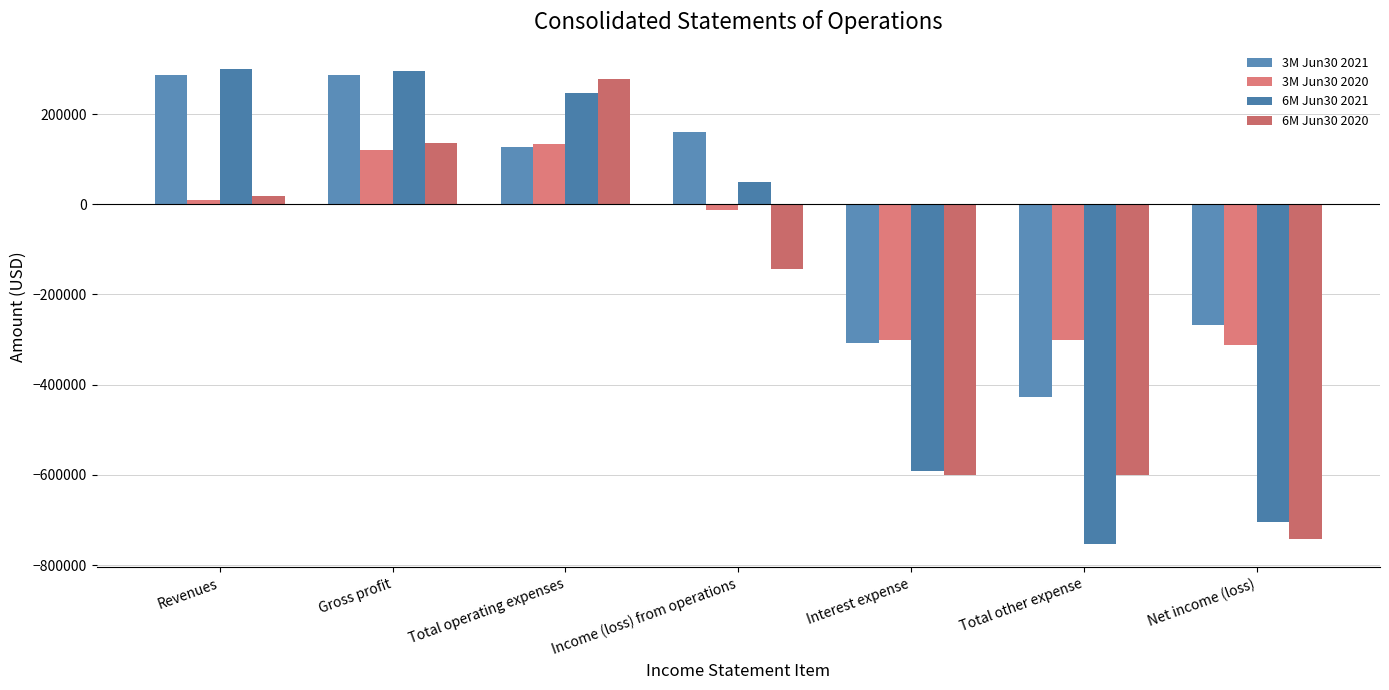

Which series has the widest spread of values?

6M Jun30 2021